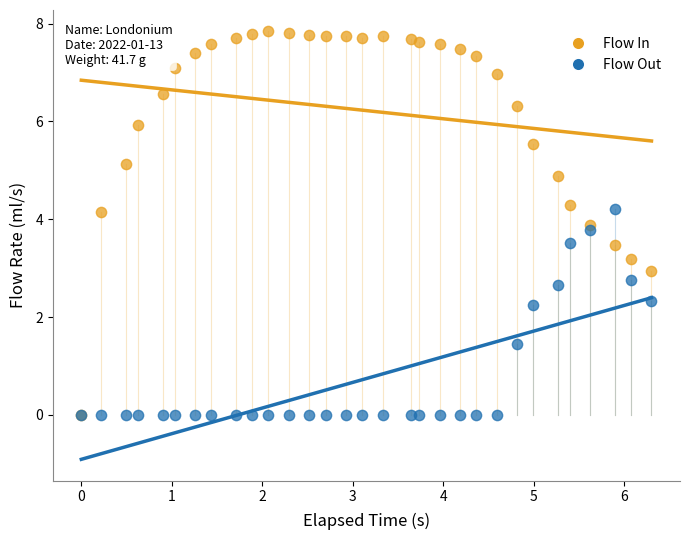

Which series reaches the maximum Y coordinate?

Flow In